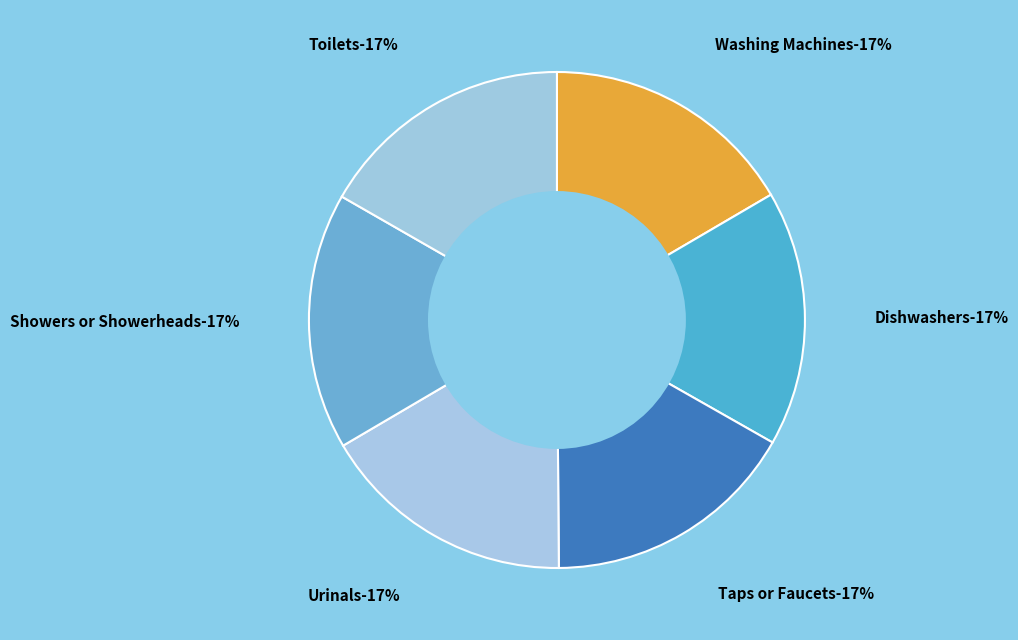

The Showers or Showerheads slice represents 17% of the pie. True or false?

True